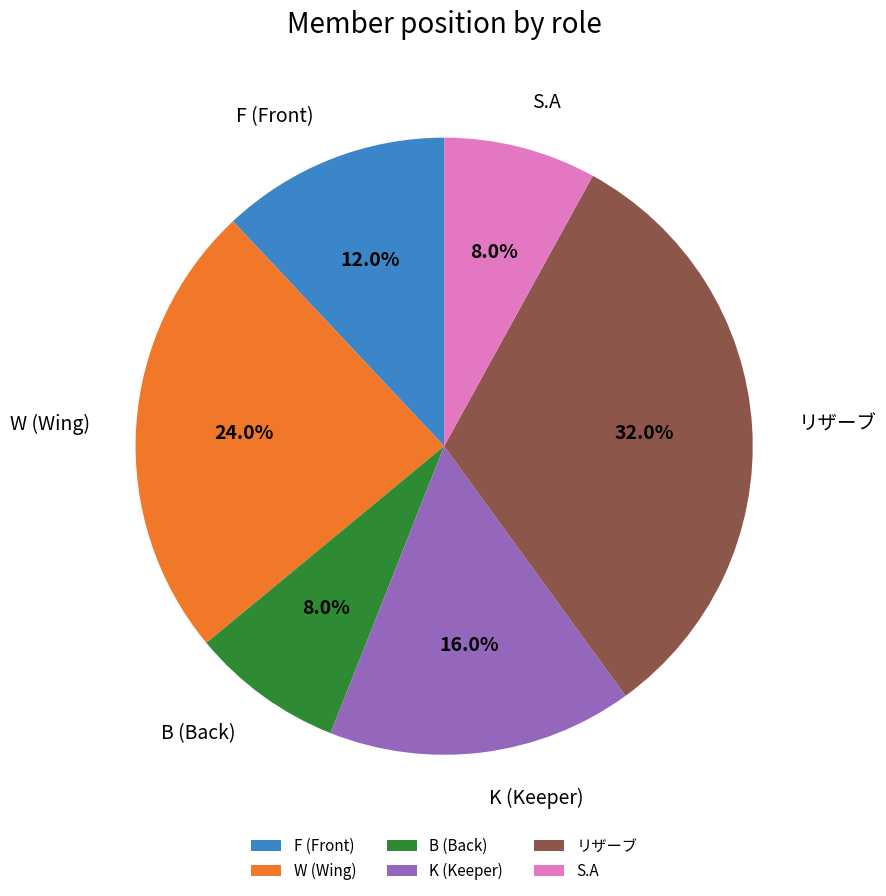

How many segments does this pie chart have?

6